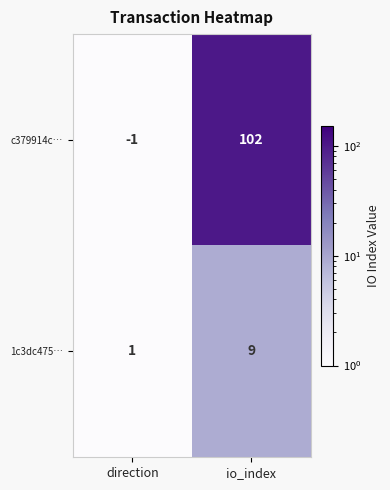

What is the difference between the maximum and minimum values in the c379914c… series?

103